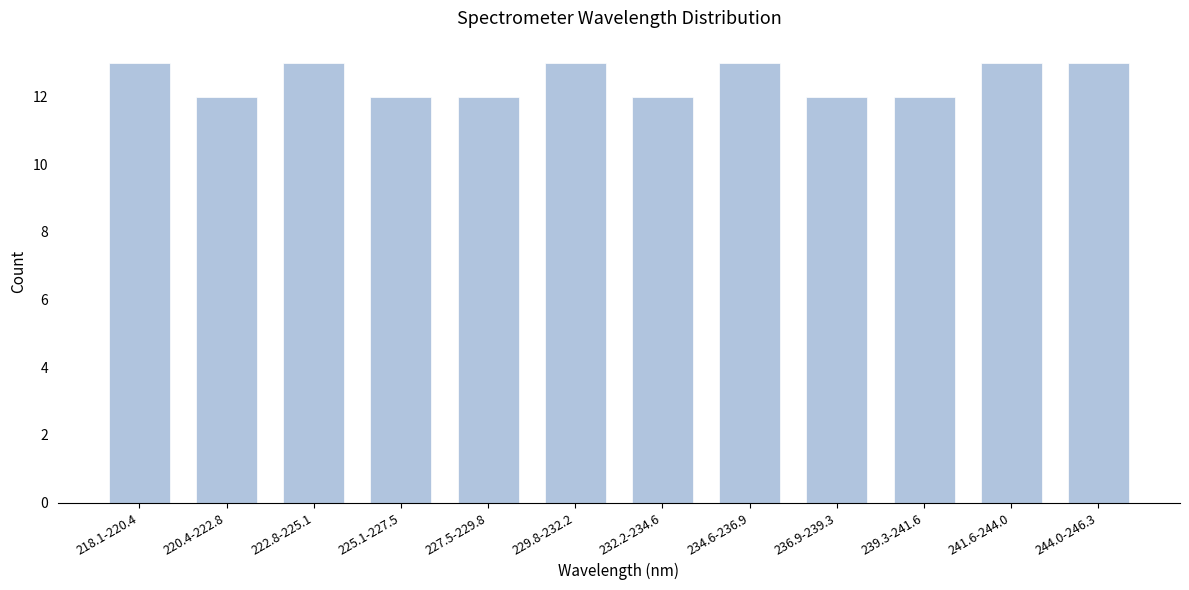

Reading left to right, list all the values displayed in this chart.

13	12	13	12	12	13	12	13	12	12	13	13